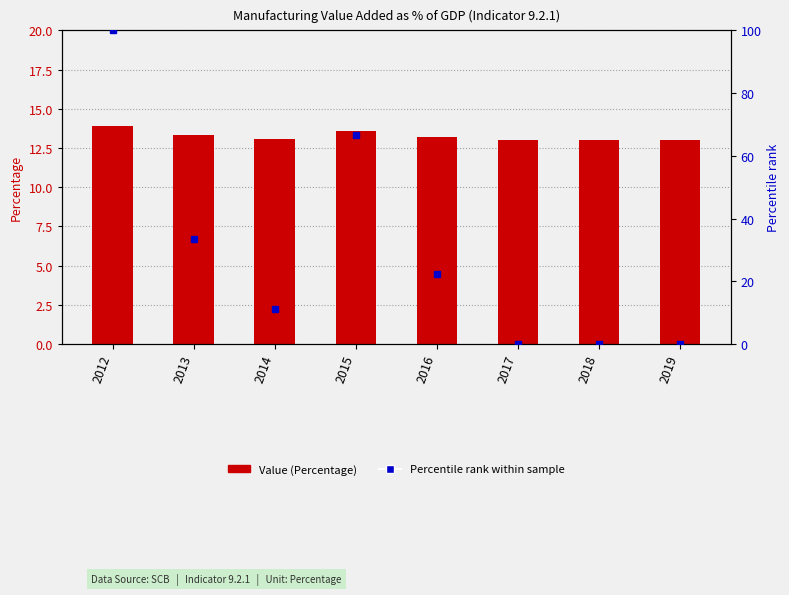

Are the bars horizontal?

No